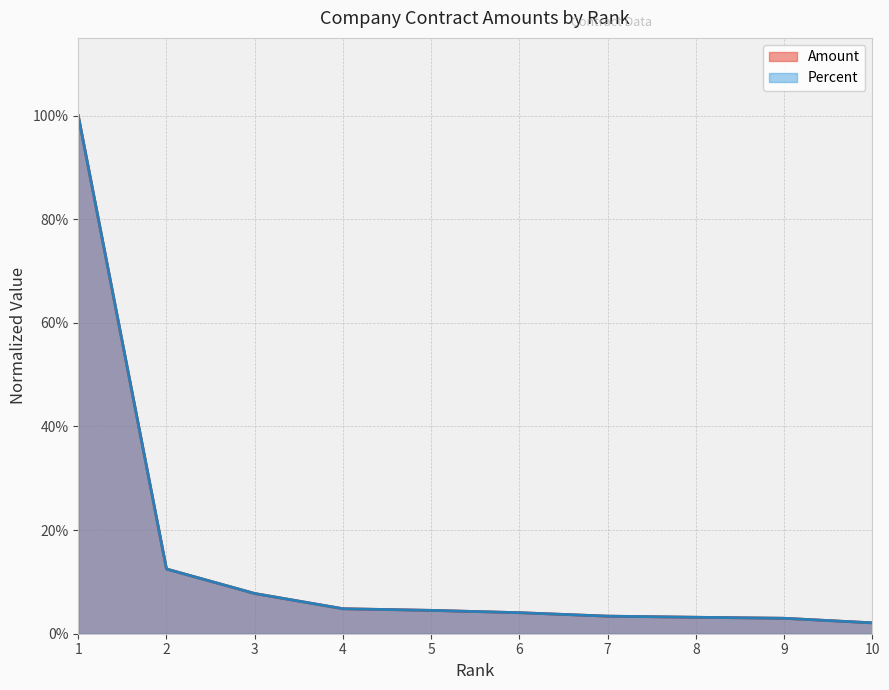

List the series in order of their peak value, lowest first.

Amount, Percent